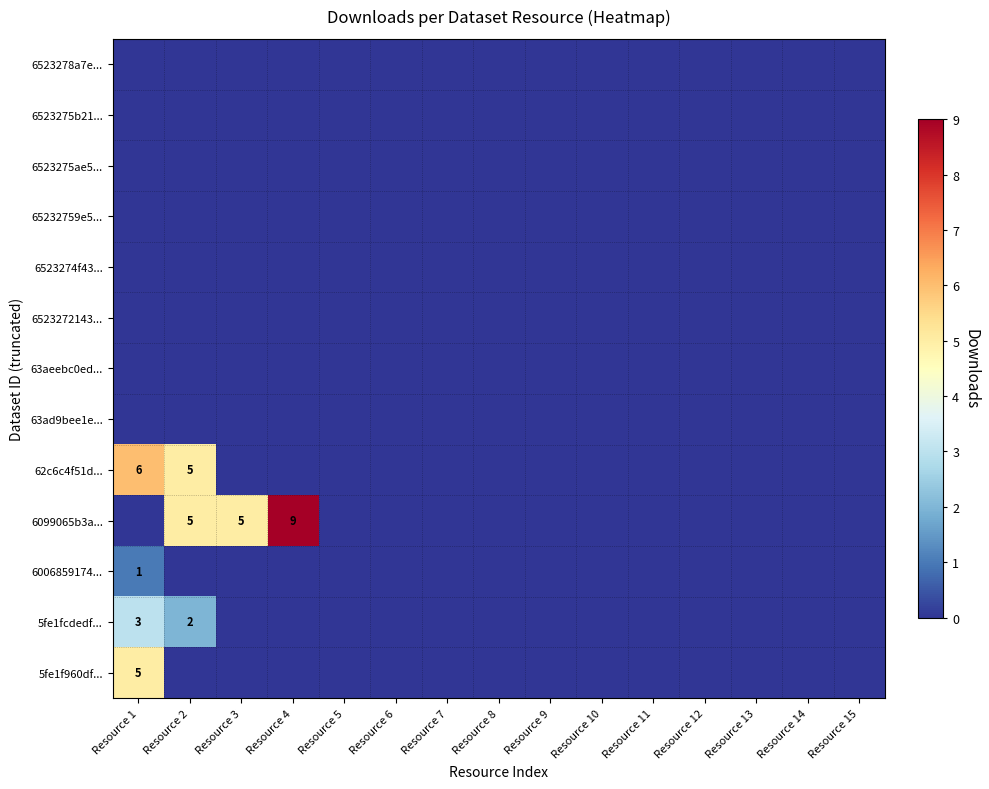

The value of 5fe1fcdedf... at Resource 2 is 2. True or false?

True